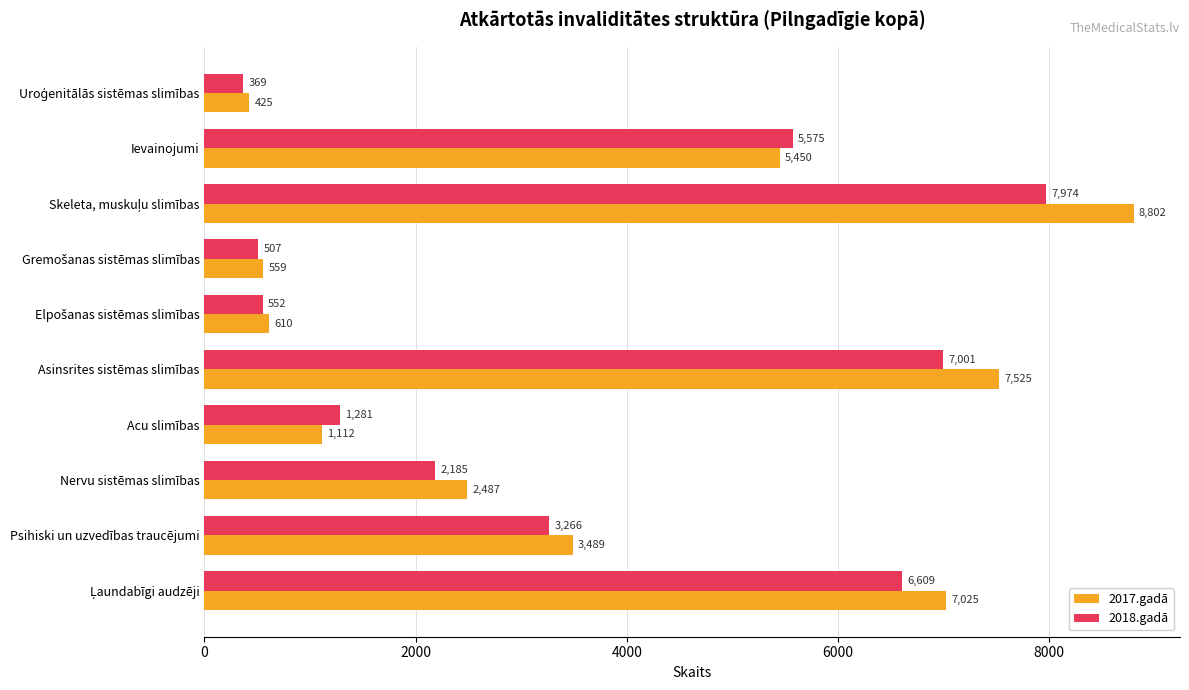

Which series has the largest total across all categories?

2017.gadā